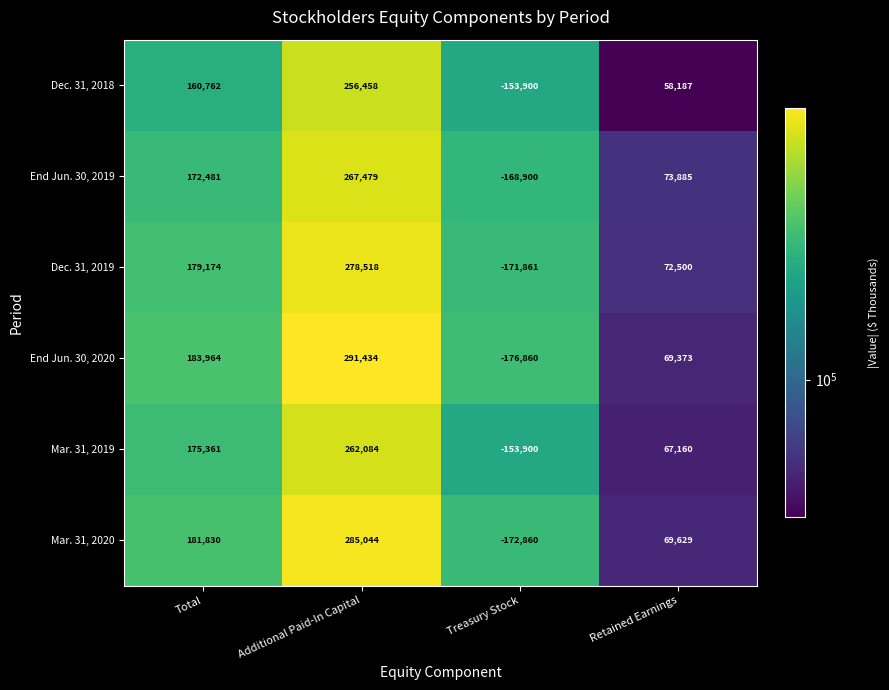

Reading left to right, extract all data points from this chart.

Dec. 31, 2018: 160762	256458	-153900	58187
End Jun. 30, 2019: 172481	267479	-168900	73885
Dec. 31, 2019: 179174	278518	-171861	72500
End Jun. 30, 2020: 183964	291434	-176860	69373
Mar. 31, 2019: 175361	262084	-153900	67160
Mar. 31, 2020: 181830	285044	-172860	69629